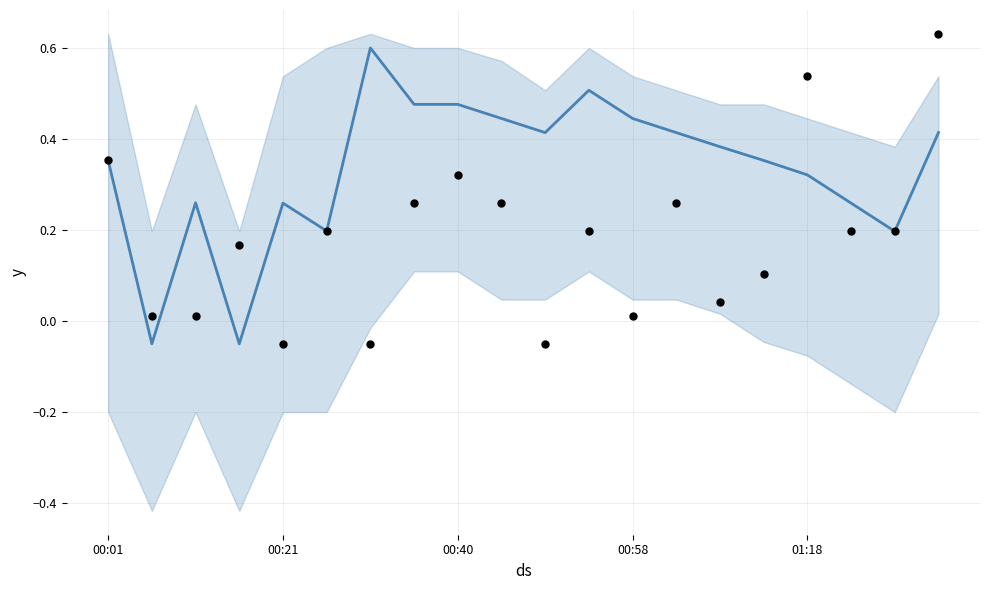

Between 5 and 11, which is larger?

11